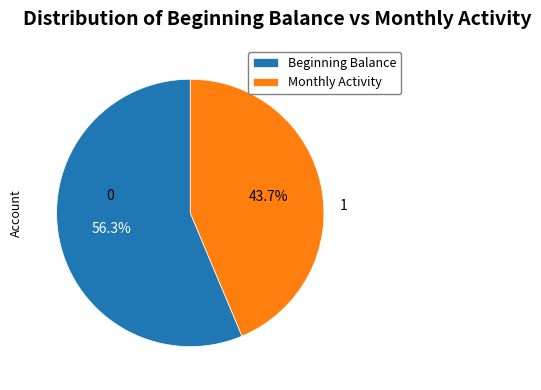

How much of the chart is everything except Beginning Balance?

43.7%